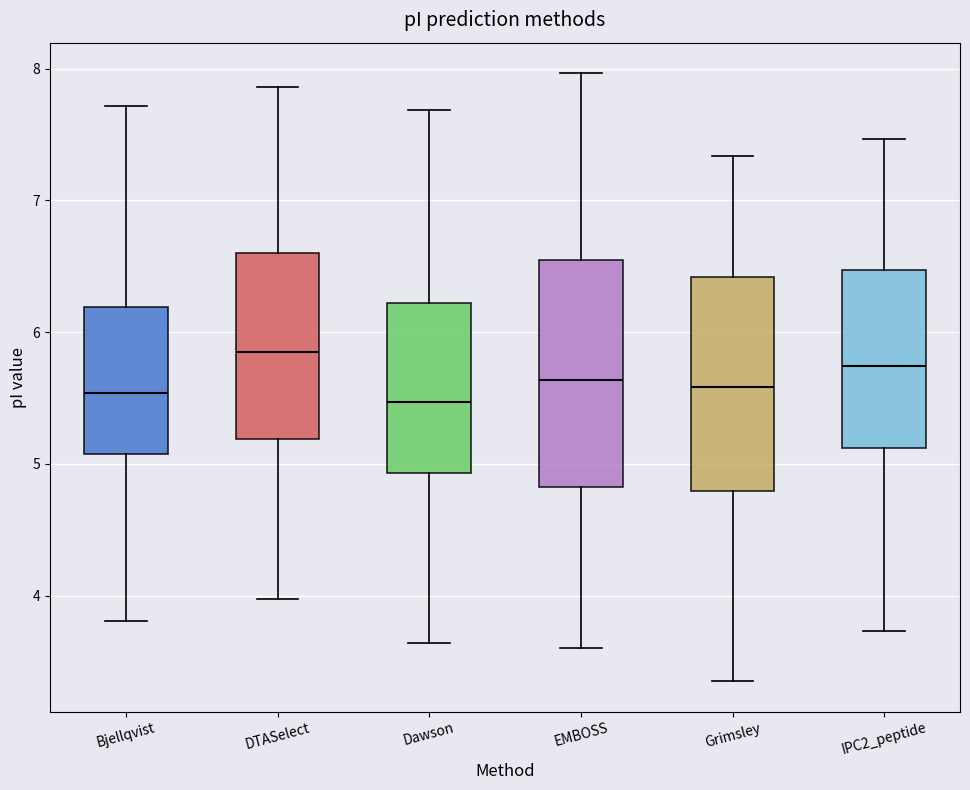

Reading left to right, transcribe this box plot: for each box, give where its median line is, the range the box spans, and where its two whiskers end, as read against the y-axis. The values are not printed on the chart, so give them approximately, as read against the axis.

Bjellqvist: median 5.5, box 5.1 to 6.2, whiskers 3.8 to 7.7
DTASelect: median 5.8, box 5.2 to 6.6, whiskers 4.0 to 7.9
Dawson: median 5.5, box 4.9 to 6.2, whiskers 3.6 to 7.7
EMBOSS: median 5.6, box 4.8 to 6.6, whiskers 3.6 to 8.0
Grimsley: median 5.6, box 4.8 to 6.4, whiskers 3.4 to 7.3
IPC2_peptide: median 5.7, box 5.1 to 6.5, whiskers 3.7 to 7.5